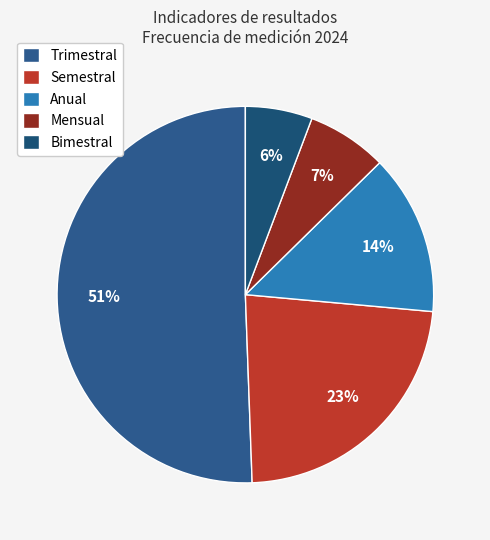

What percentage is the Bimestral slice, to the nearest percent?

6%